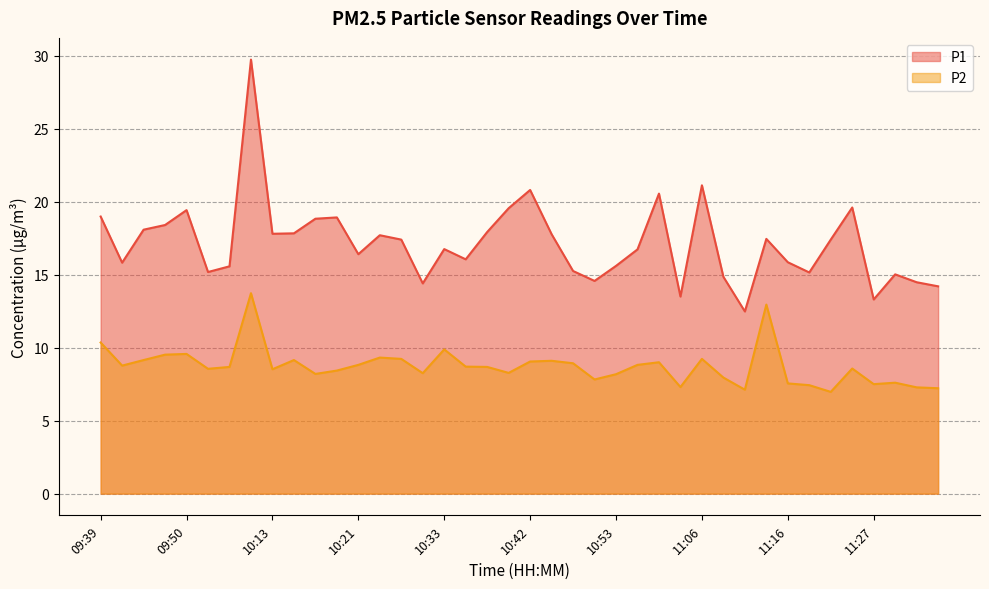

Where is P2 nearest to the value 10?

10:33